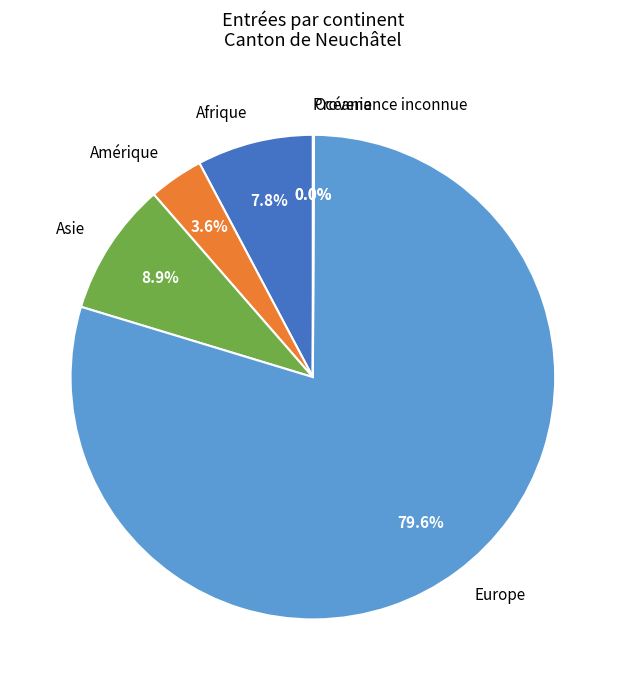

Which slice is the largest?

Europe